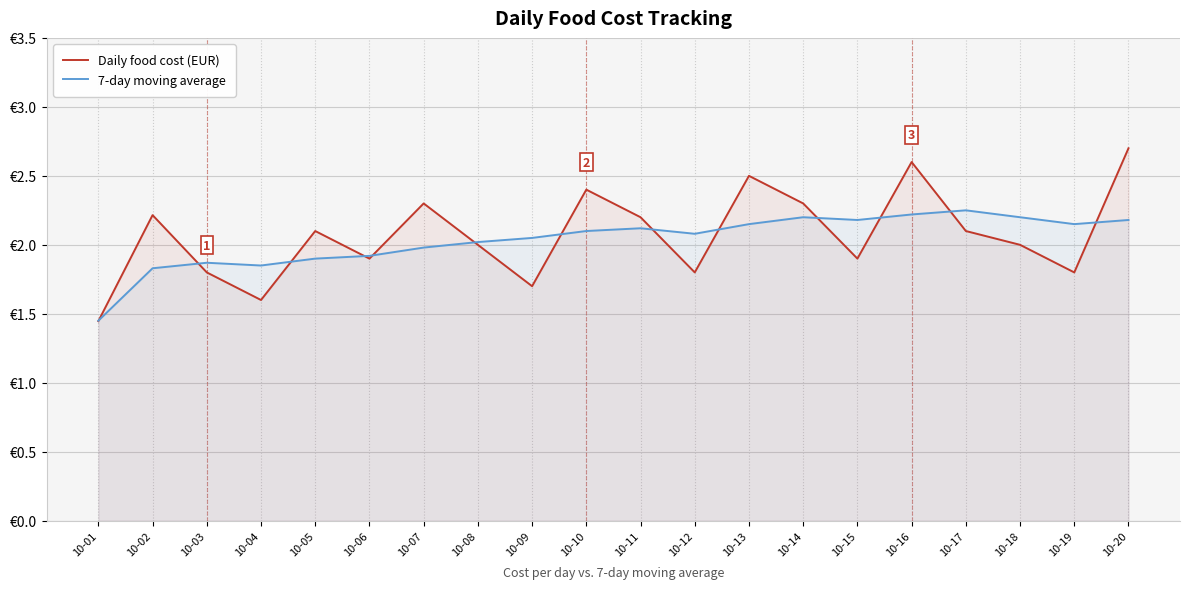

What is the highest value of the Daily food cost (EUR) series?

2.7